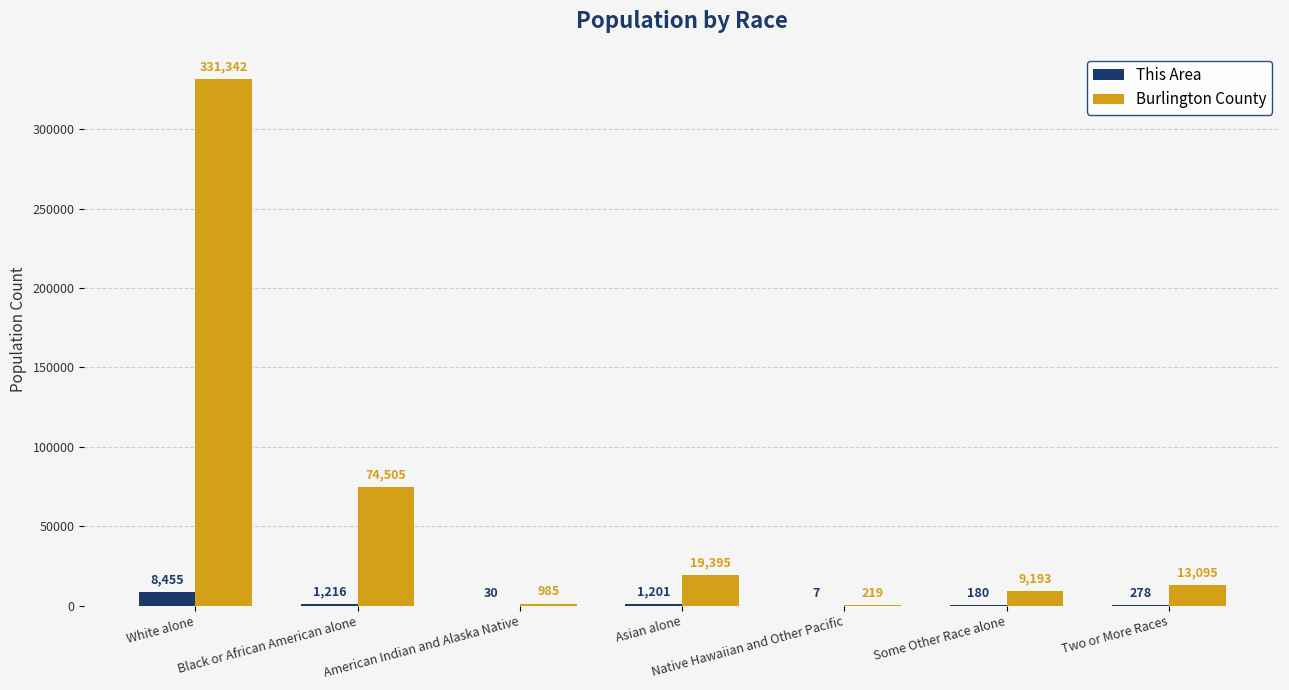

Which series has the largest total across all categories?

Burlington County